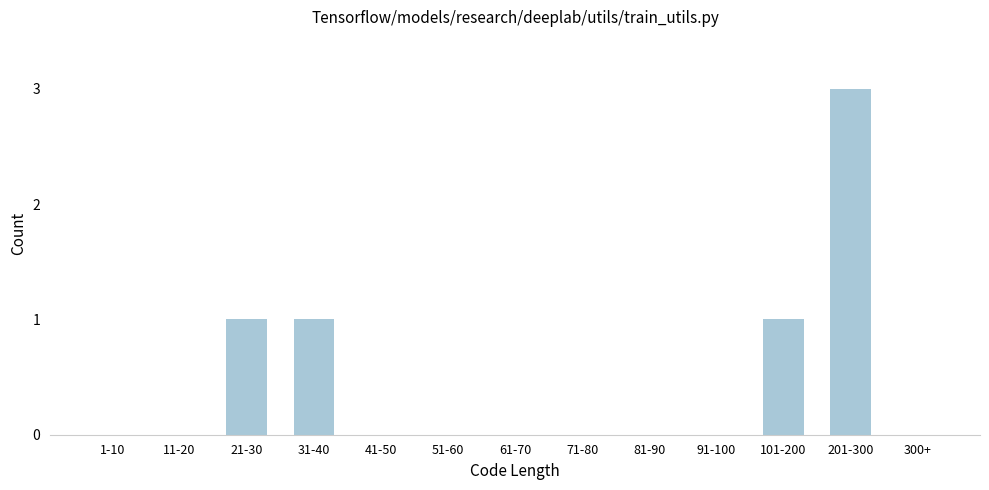

Reading right to left, list all the values displayed in this chart.

300+=0	201-300=3	101-200=1	91-100=0	81-90=0	71-80=0	61-70=0	51-60=0	41-50=0	31-40=1	21-30=1	11-20=0	1-10=0